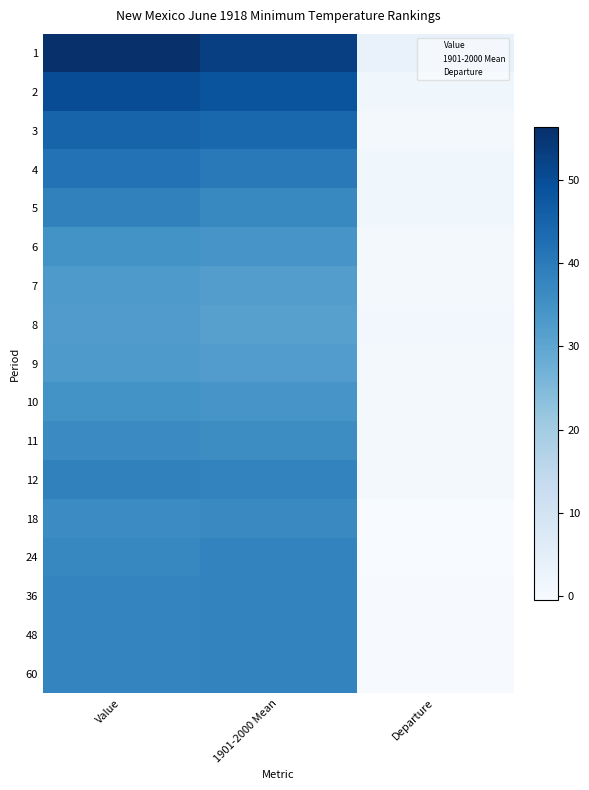

Reading right to left, transcribe all the data shown in this chart.

1: Departure=3.5	1901-2000 Mean=52.9	Value=56.4
2: Departure=1.6	1901-2000 Mean=48.5	Value=50.1
3: Departure=0.8	1901-2000 Mean=44.2	Value=45.0
4: Departure=1.7	1901-2000 Mean=40.2	Value=41.9
5: Departure=1.7	1901-2000 Mean=36.9	Value=38.6
6: Departure=0.8	1901-2000 Mean=34.0	Value=34.8
7: Departure=0.8	1901-2000 Mean=32.1	Value=32.9
8: Departure=0.9	1901-2000 Mean=31.5	Value=32.4
9: Departure=0.6	1901-2000 Mean=32.3	Value=32.9
10: Departure=0.6	1901-2000 Mean=34.1	Value=34.7
11: Departure=0.5	1901-2000 Mean=36.1	Value=36.6
12: Departure=0.6	1901-2000 Mean=38.0	Value=38.6
18: Departure=-0.4	1901-2000 Mean=36.7	Value=36.3
24: Departure=-0.5	1901-2000 Mean=38.0	Value=37.5
36: Departure=-0.2	1901-2000 Mean=38.0	Value=37.8
48: Departure=-0.2	1901-2000 Mean=38.0	Value=37.8
60: Departure=-0.1	1901-2000 Mean=38.0	Value=37.9